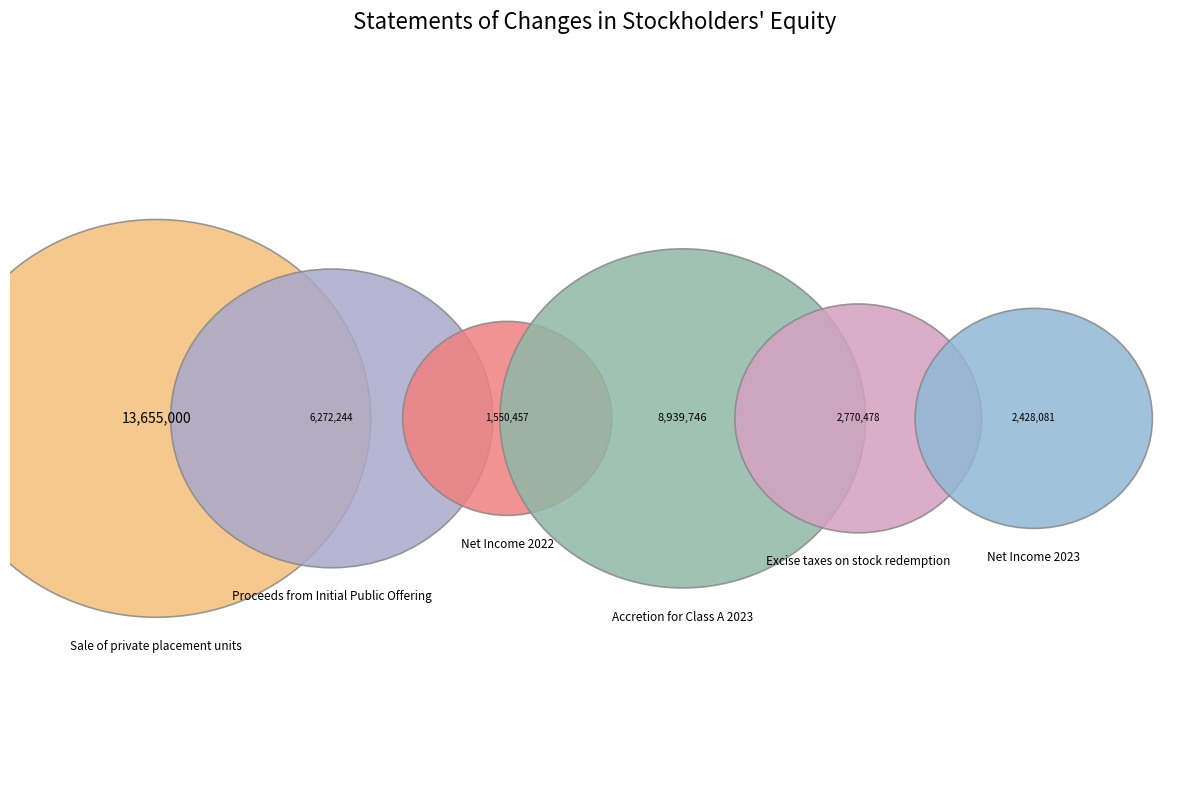

What portion of the pie excludes Proceeds from Initial Public Offering?

82.4%